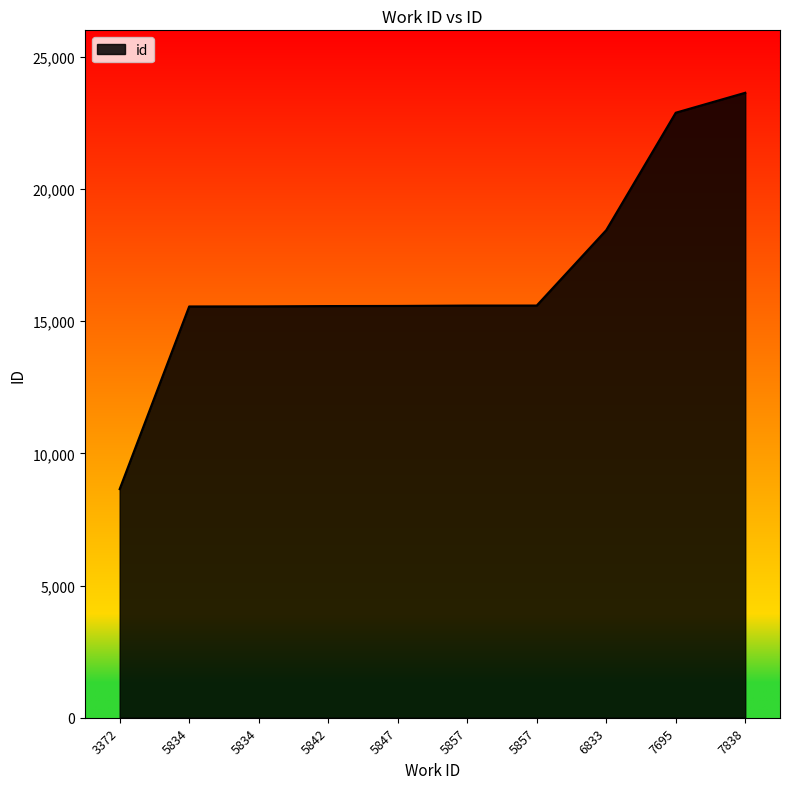

Where does the data first go above 15590?

5857